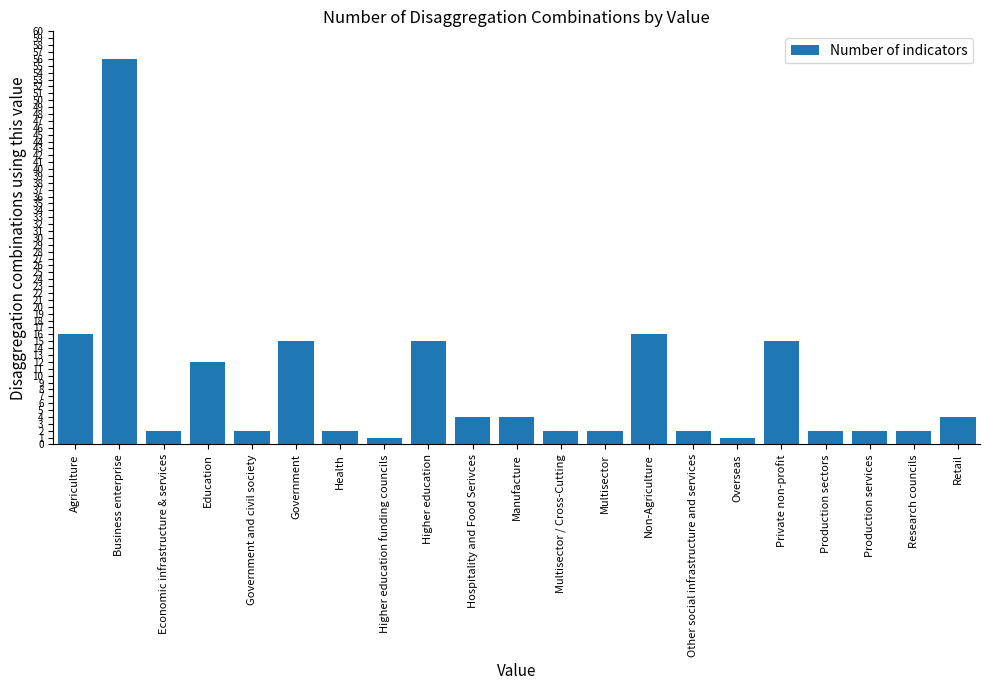

What is the value of the 11th bar from the left?

4